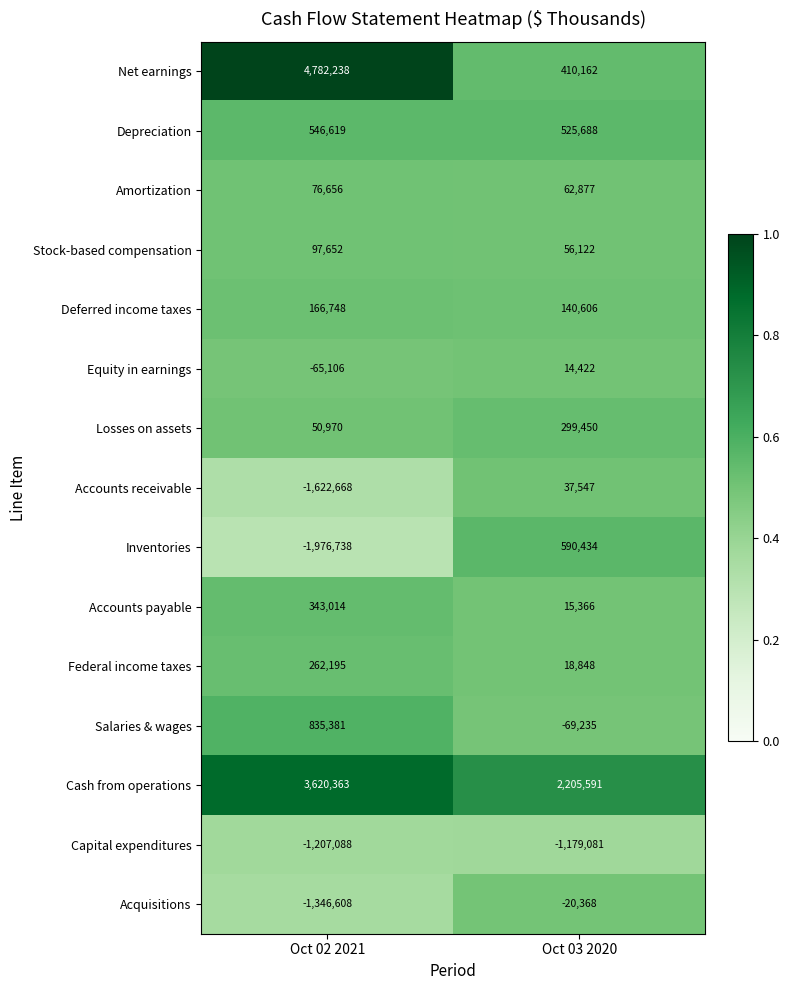

Reading left to right, extract all data points from this chart.

Net earnings: 4782238	410162
Depreciation: 546619	525688
Amortization: 76656	62877
Stock-based compensation: 97652	56122
Deferred income taxes: 166748	140606
Equity in earnings: -65106	14422
Losses on assets: 50970	299450
Accounts receivable: -1622668	37547
Inventories: -1976738	590434
Accounts payable: 343014	15366
Federal income taxes: 262195	18848
Salaries & wages: 835381	-69235
Cash from operations: 3620363	2205591
Capital expenditures: -1207088	-1179081
Acquisitions: -1346608	-20368